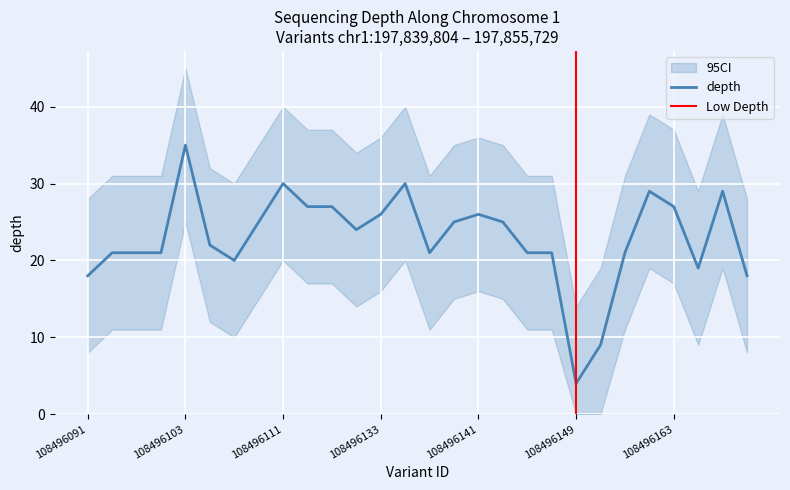

The depth series shows 50 at 108496111. True or false?

False